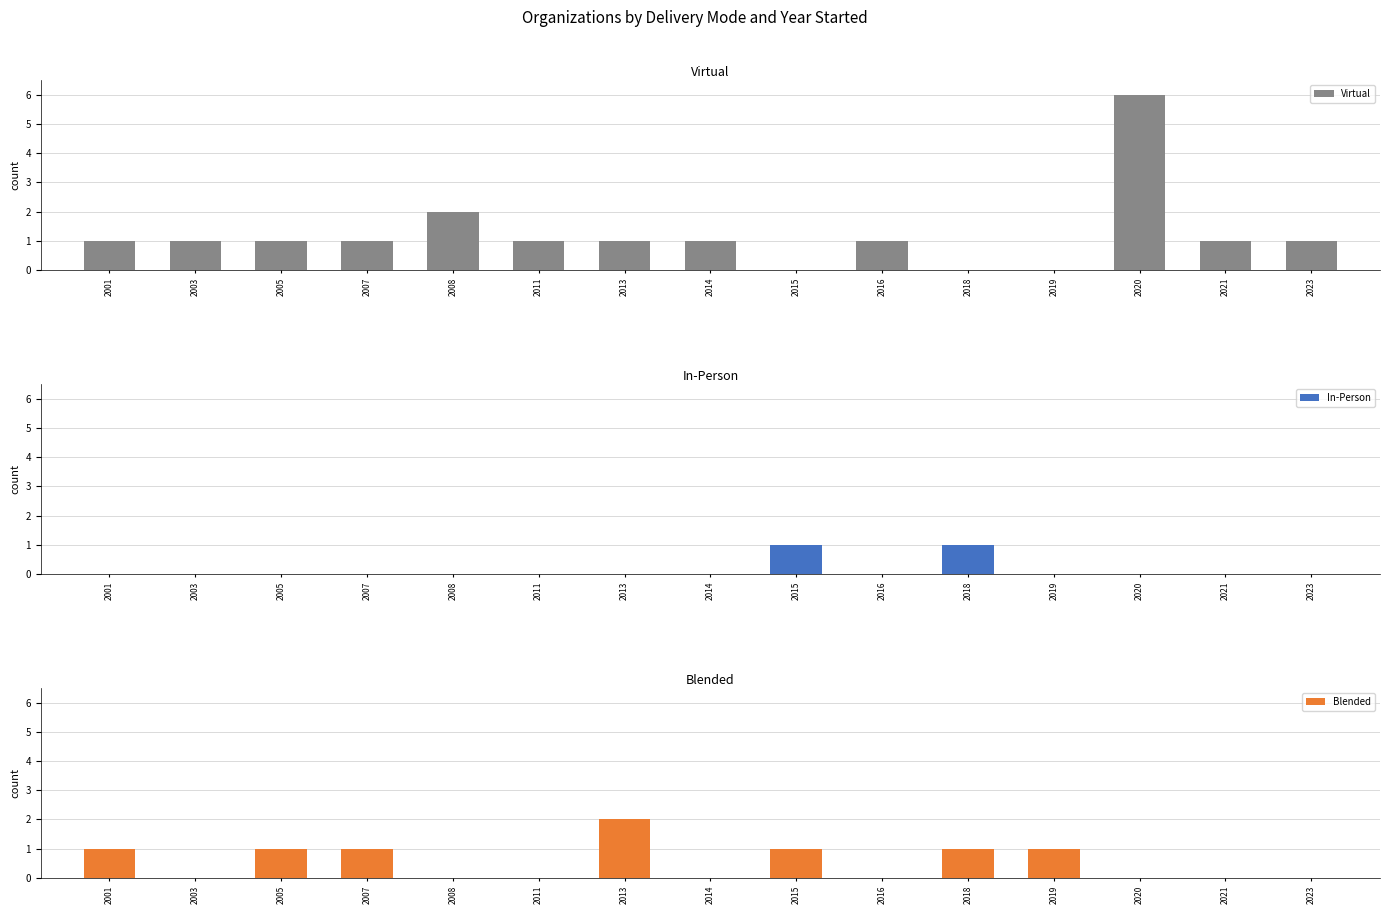

What are all the series names shown in the legend?

Virtual, In-Person, Blended